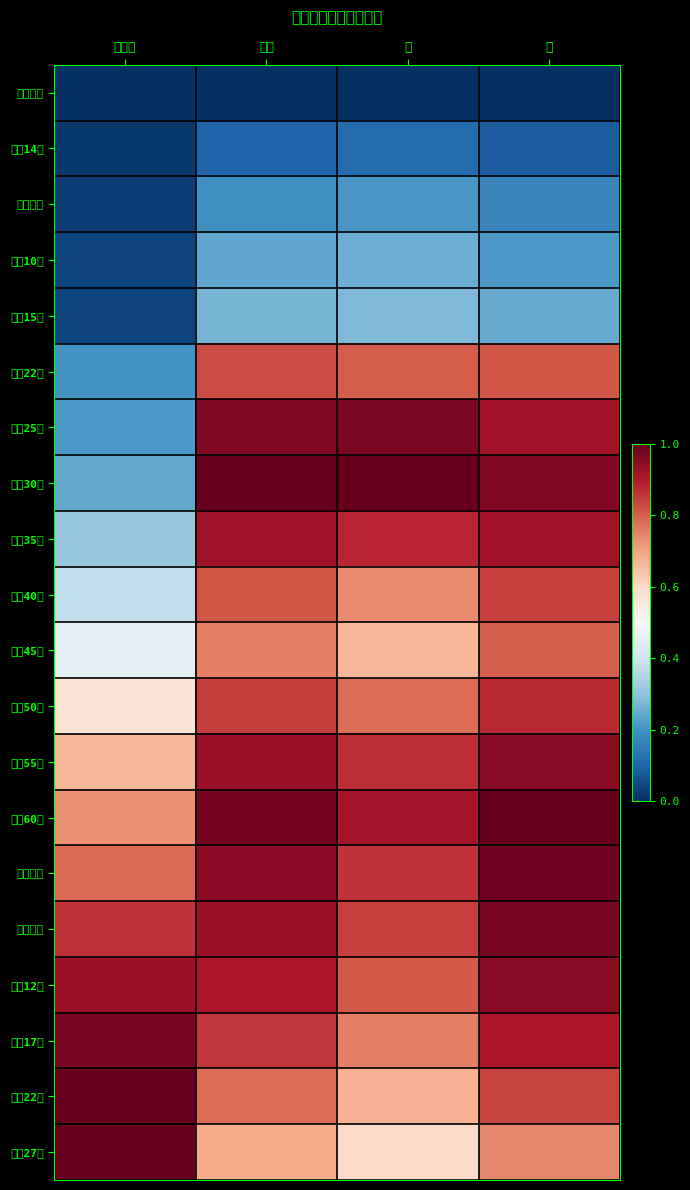

Which label corresponds to the smallest value in the chart?

世帯数